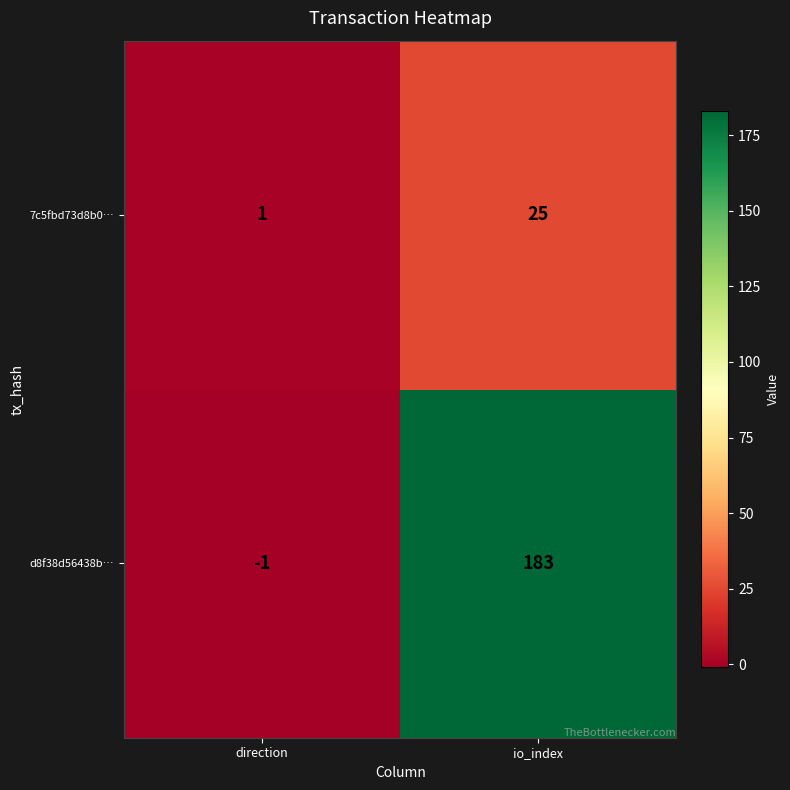

How many values in d8f38d56438b… are below zero?

1